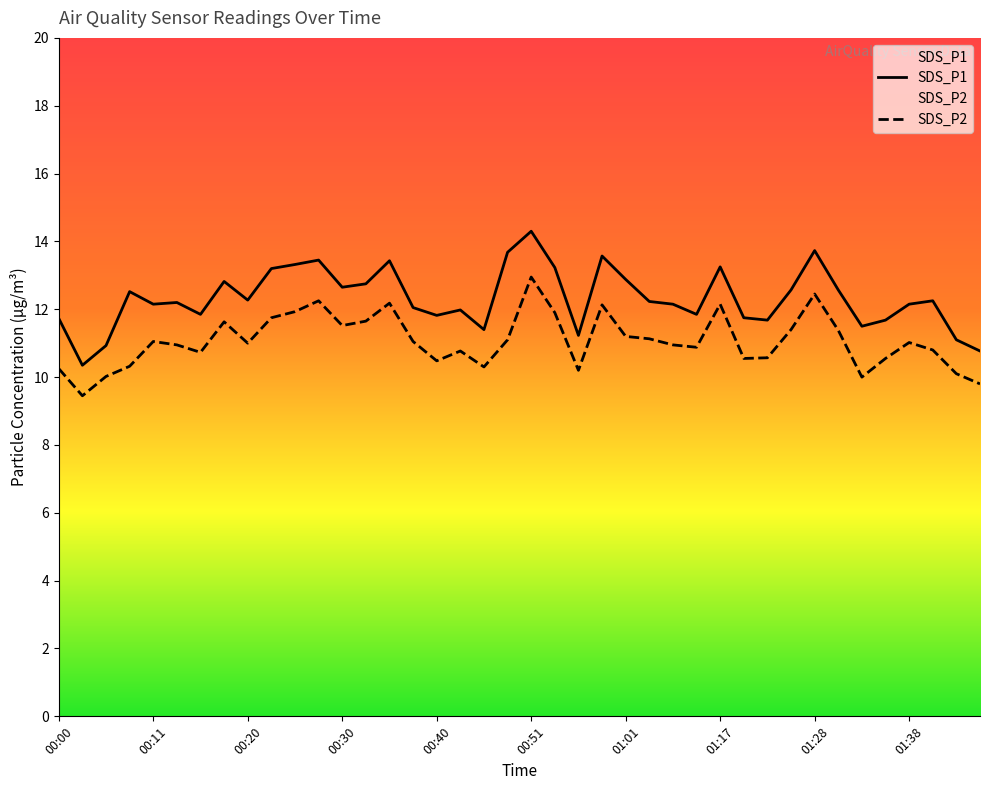

At 00:18, list the series in order from smallest to largest.

SDS_P2, SDS_P1